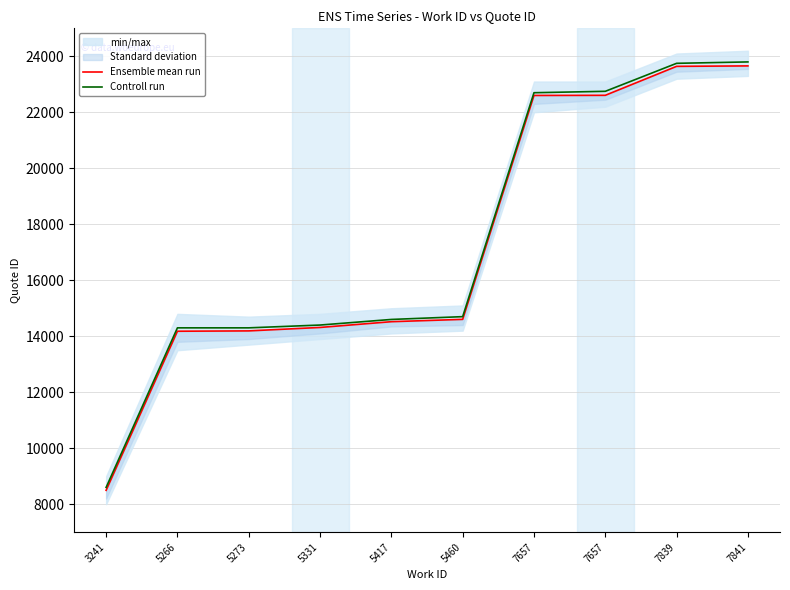

Does the chart have visible grid lines?

Yes